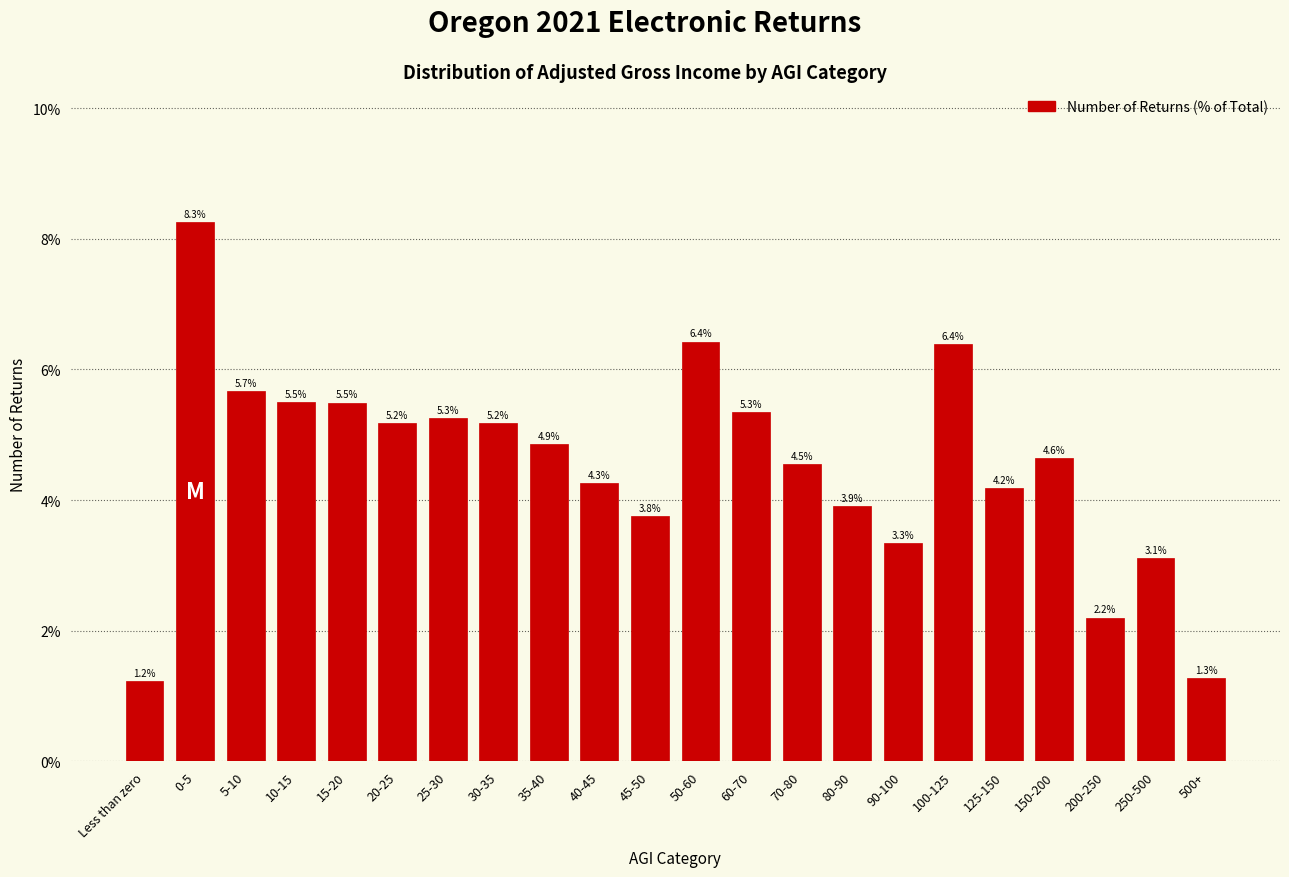

Reading left to right, list all the values displayed in this chart.

Less than zero=1.2	0-5=8.3	5-10=5.7	10-15=5.5	15-20=5.5	20-25=5.2	25-30=5.3	30-35=5.2	35-40=4.9	40-45=4.3	45-50=3.8	50-60=6.4	60-70=5.3	70-80=4.5	80-90=3.9	90-100=3.3	100-125=6.4	125-150=4.2	150-200=4.6	200-250=2.2	250-500=3.1	500+=1.3